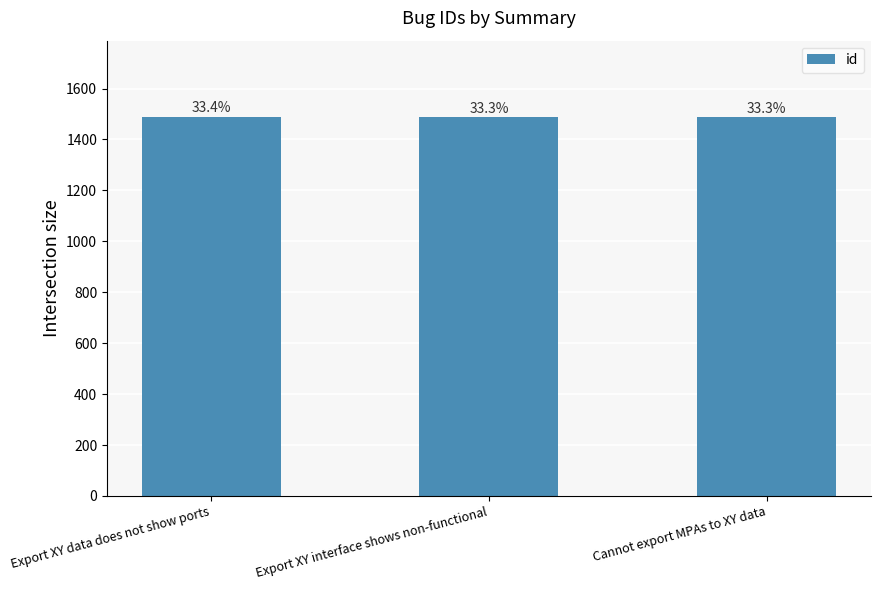

True or false: the data shows 1488 at Cannot export MPAs to XY data.

True